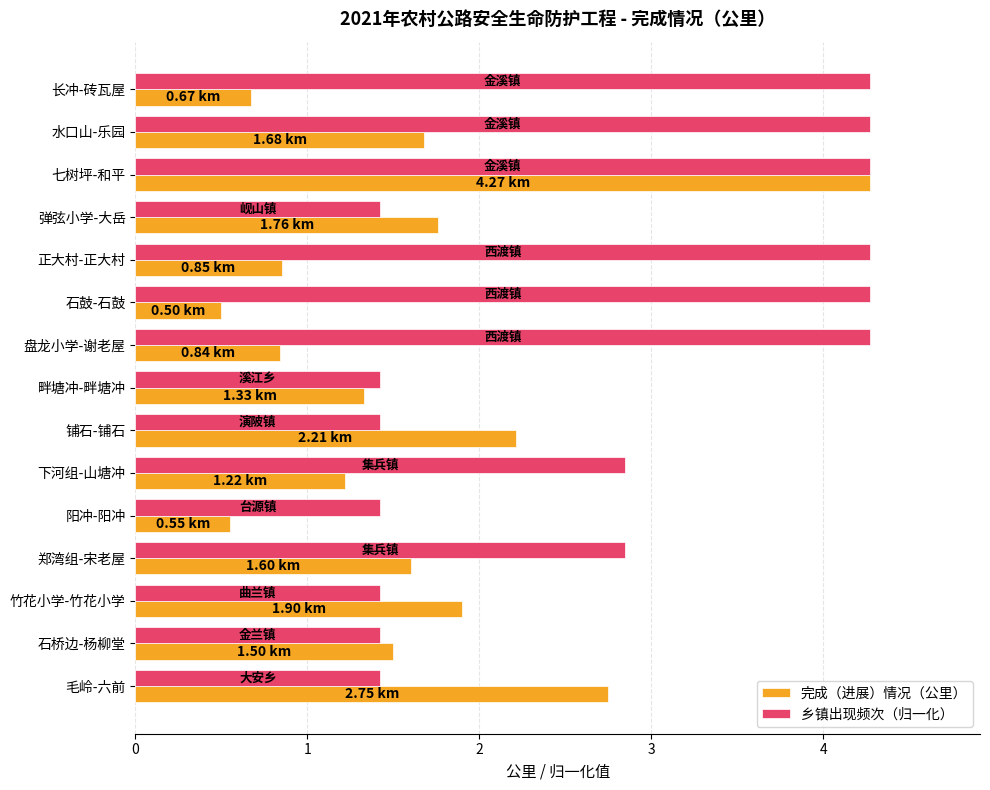

What is the smallest value displayed?

0.5